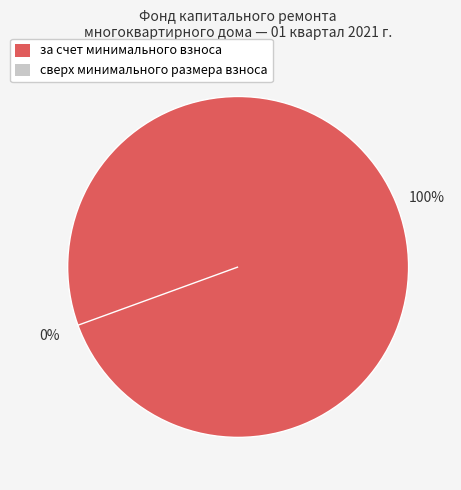

To the nearest percent, what percentage of the pie is за счет минимального взноса?

100%